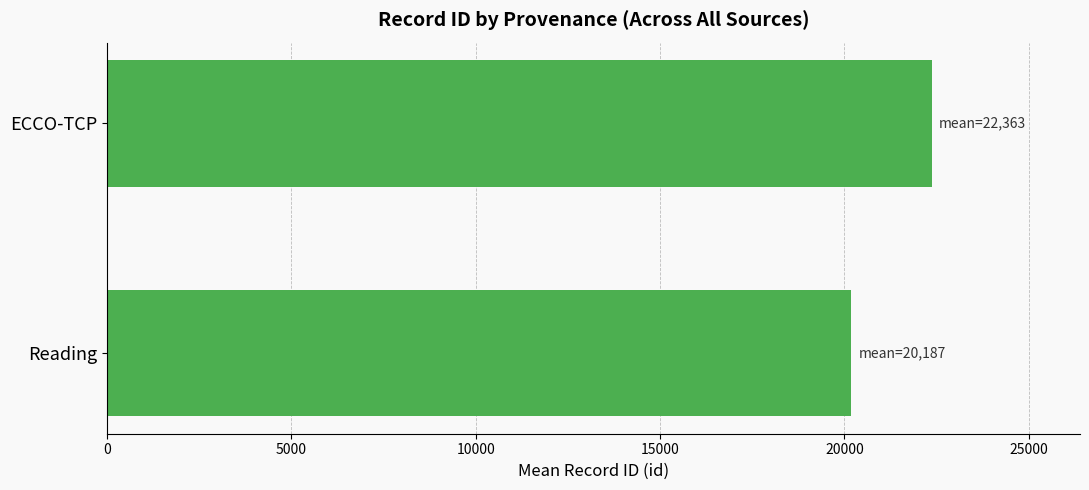

Reading bottom to top, transcribe all the data shown in this chart.

20187	22363